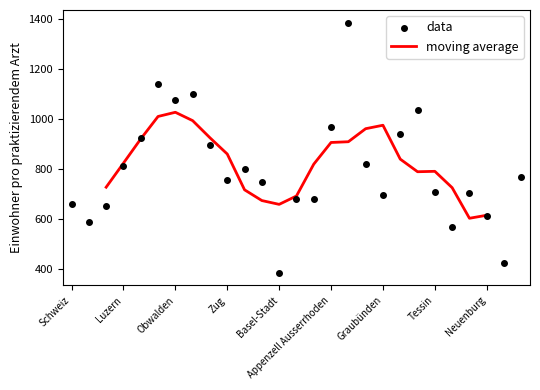

Which has a higher value, Schwyz or Nidwalden?

Schwyz